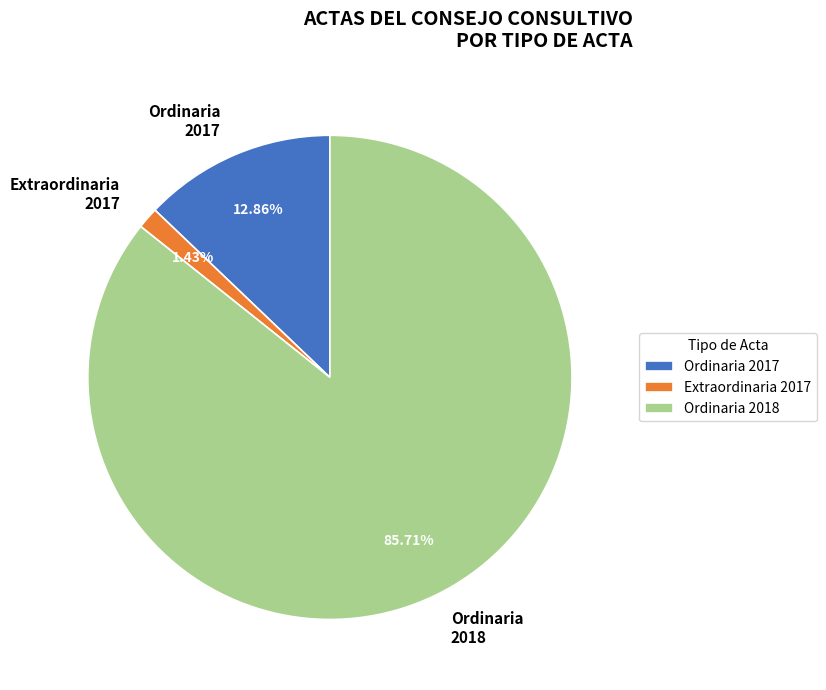

Is there any slice that represents more than half of the pie?

Yes